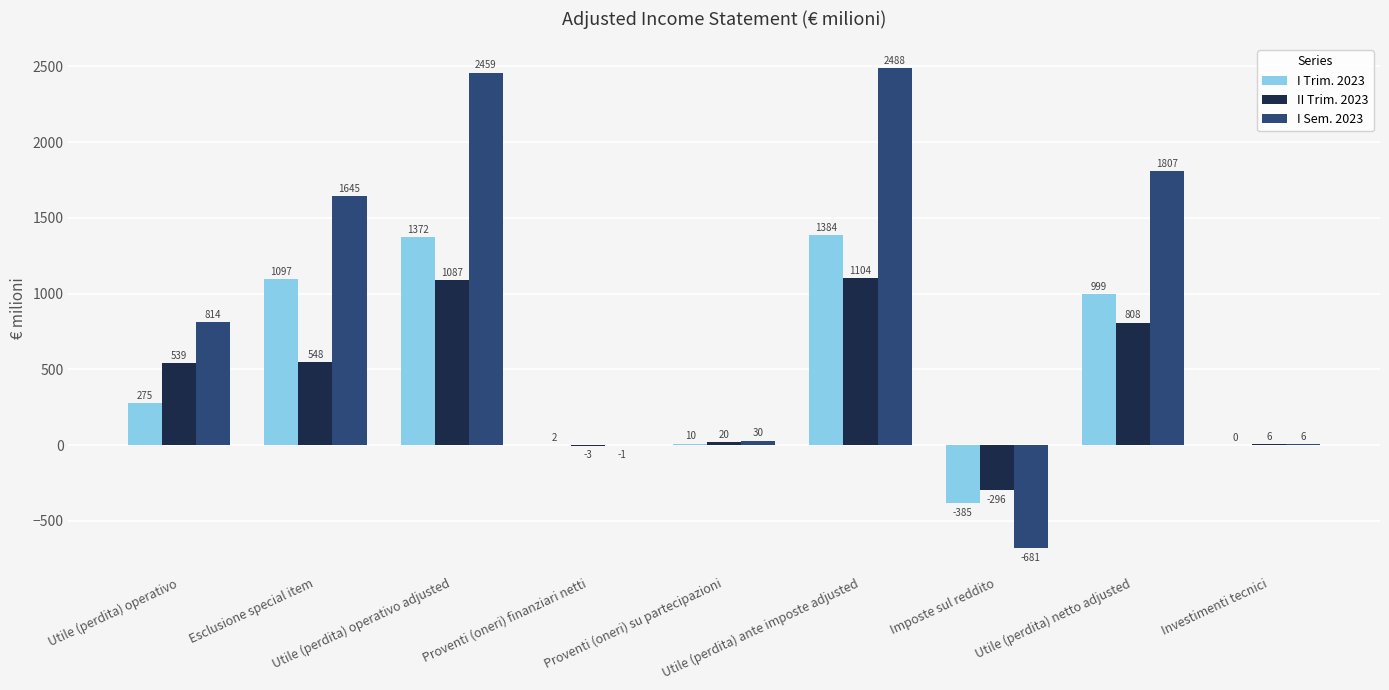

Are the bars grouped side by side (vs. stacked)?

Yes